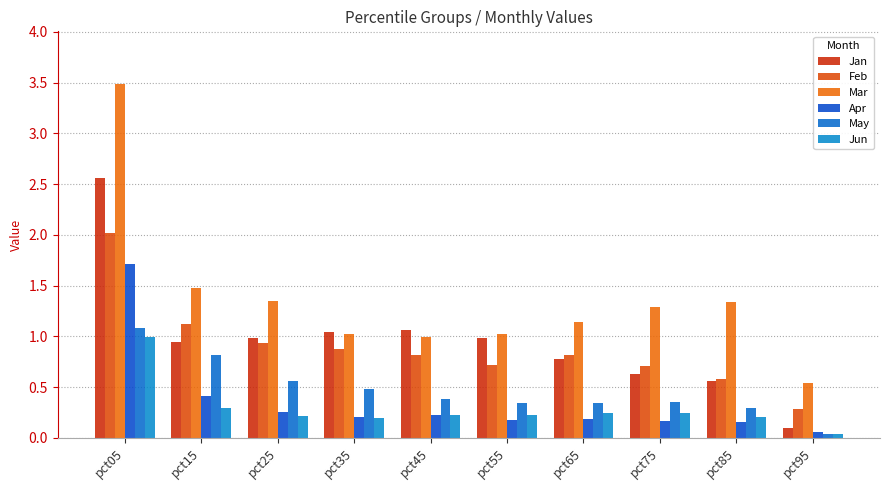

Which series has the largest range (max minus min)?

Mar